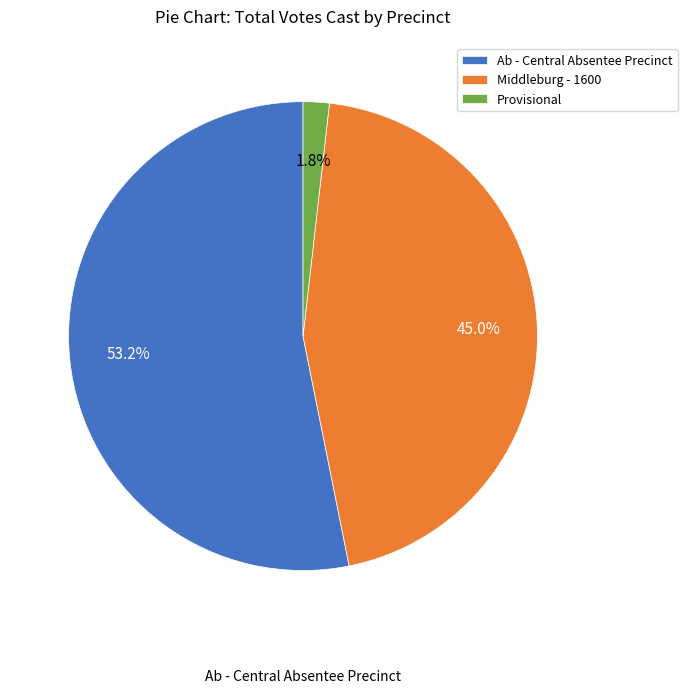

Is it true that Middleburg - 1600 is 54% of the pie?

False